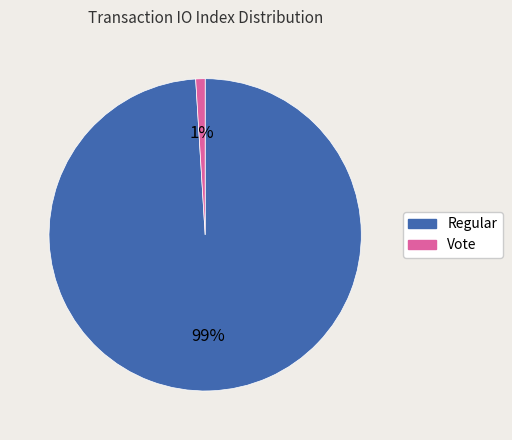

Which category has the biggest portion of the pie?

Regular